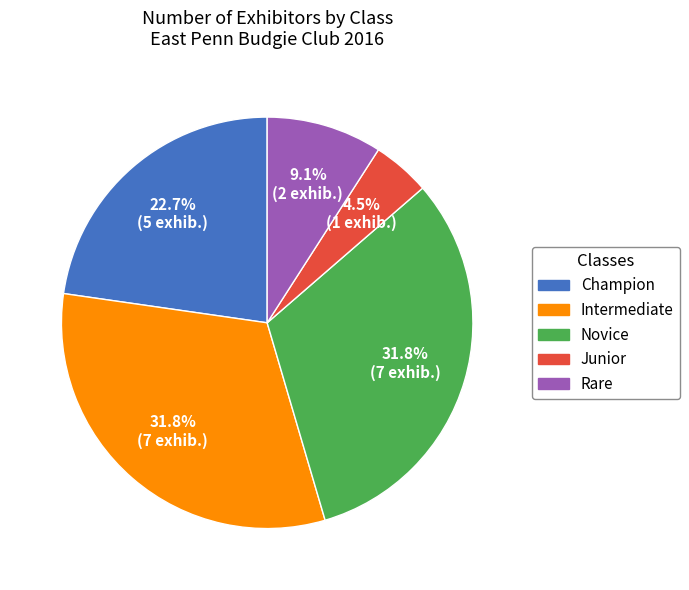

Is it true that Champion is 23% of the pie?

True